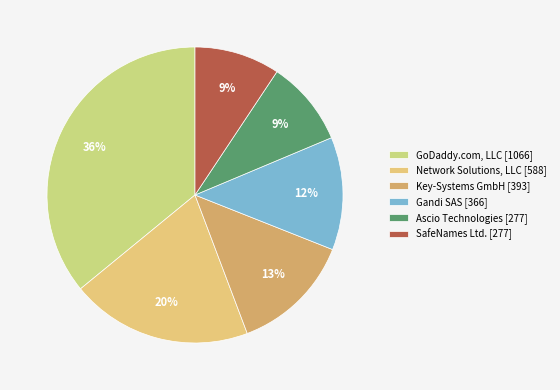

Is it true that GoDaddy.com, LLC [1066] is 36% of the pie?

True